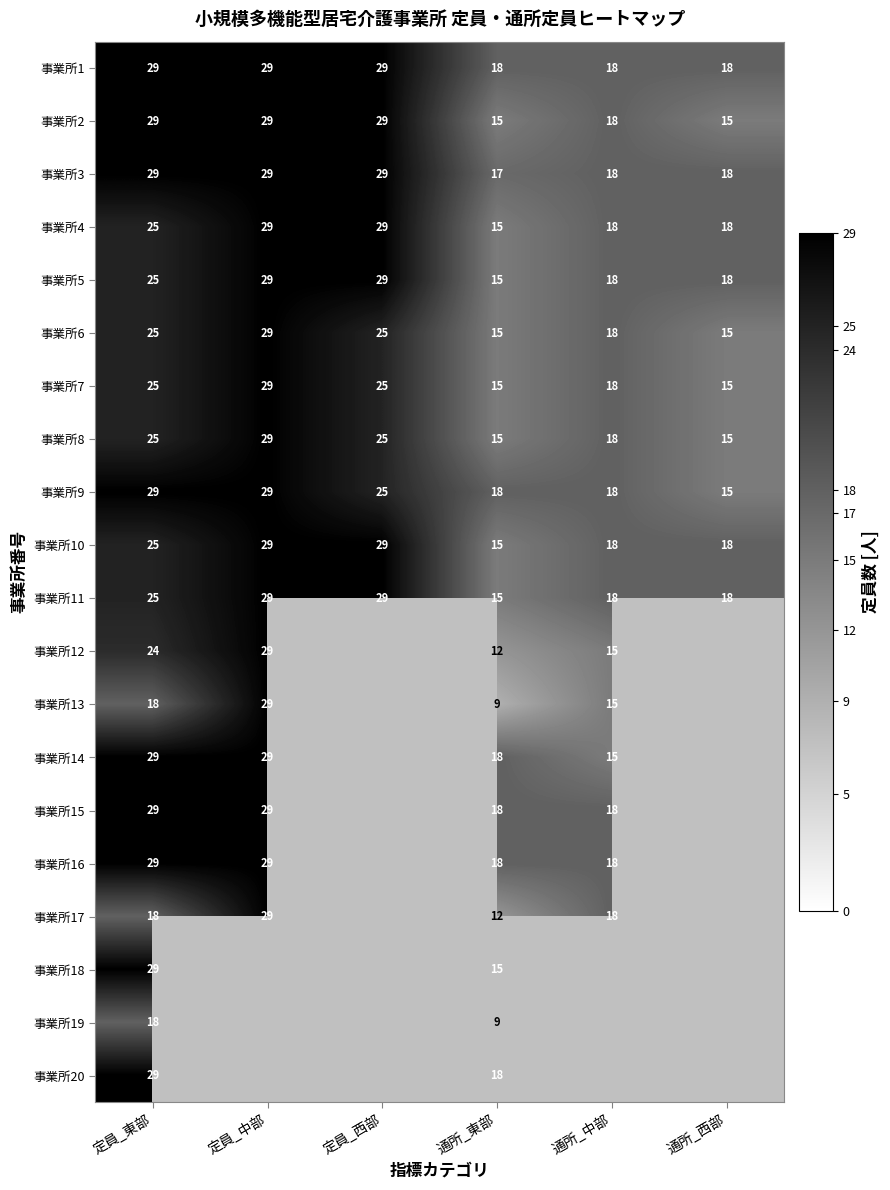

What is the spread (max minus min) of values at 通所_東部?

9